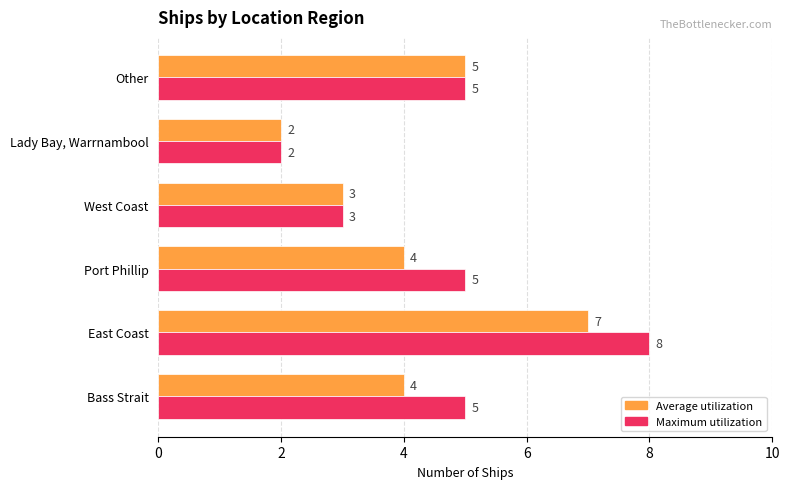

List the series in order of their peak value, highest first.

Maximum utilization, Average utilization